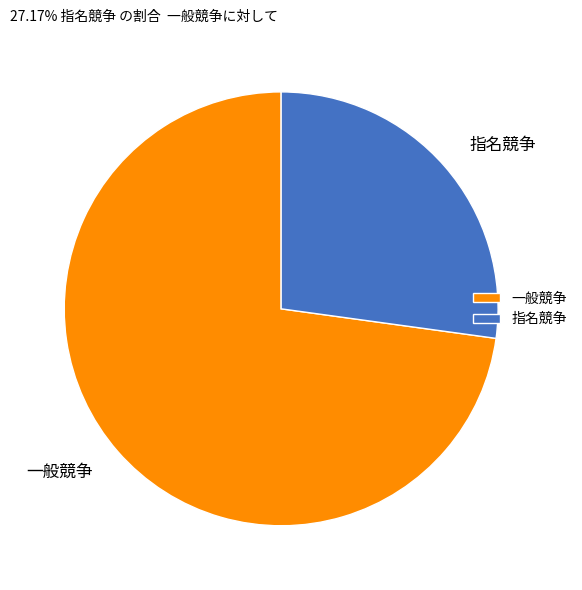

Do 一般競争 and 指名競争 together represent more than half of the pie?

Yes